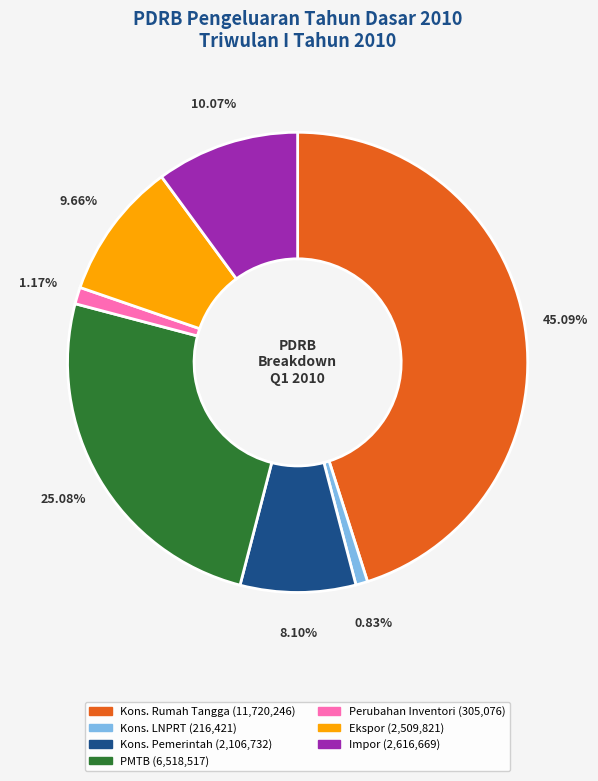

Is there any slice that represents more than half of the pie?

No